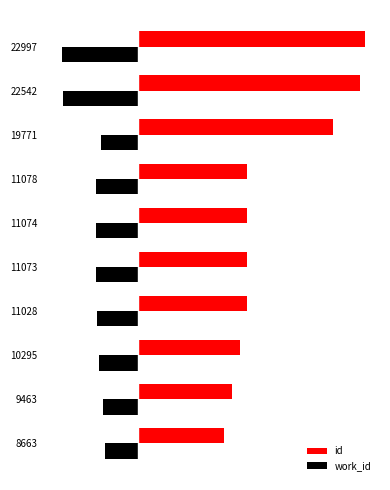

Reading left to right, extract all data points from this chart.

id: 0=8663	1=9463	2=10295	3=11028	4=11073	5=11074	6=11078	7=19771	8=22542	9=22997
work_id: 0=-3383	1=-3640	2=-3962	3=-4239	4=-4255	5=-4255	6=-4255	7=-3804	8=-7643	9=-7731